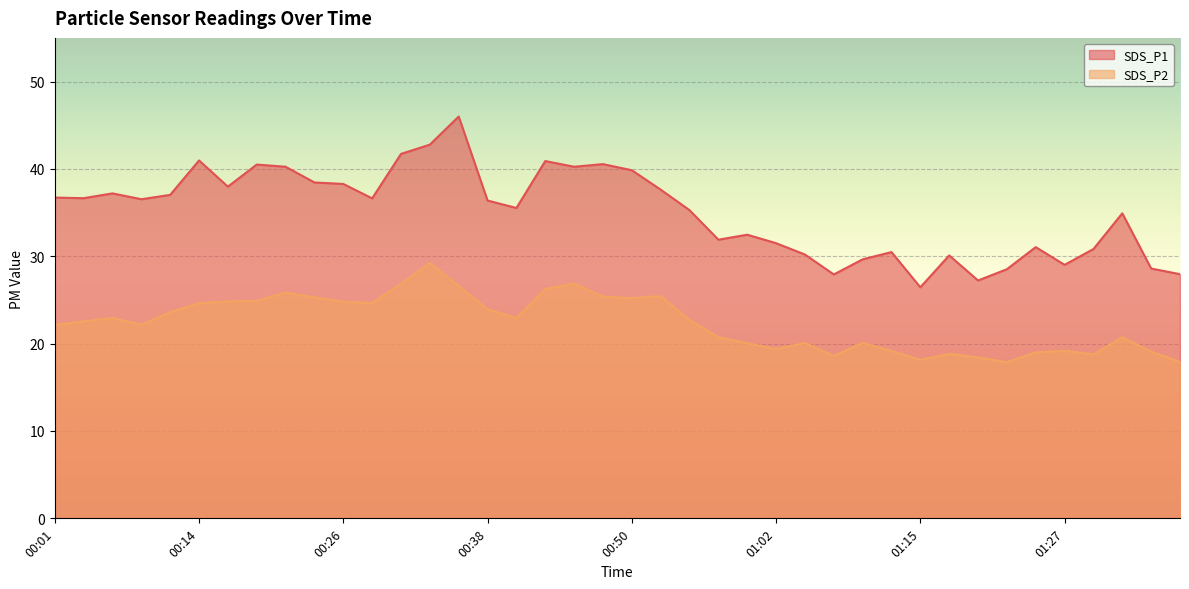

True or false: SDS_P2 has more than 2 interior local peaks.

True